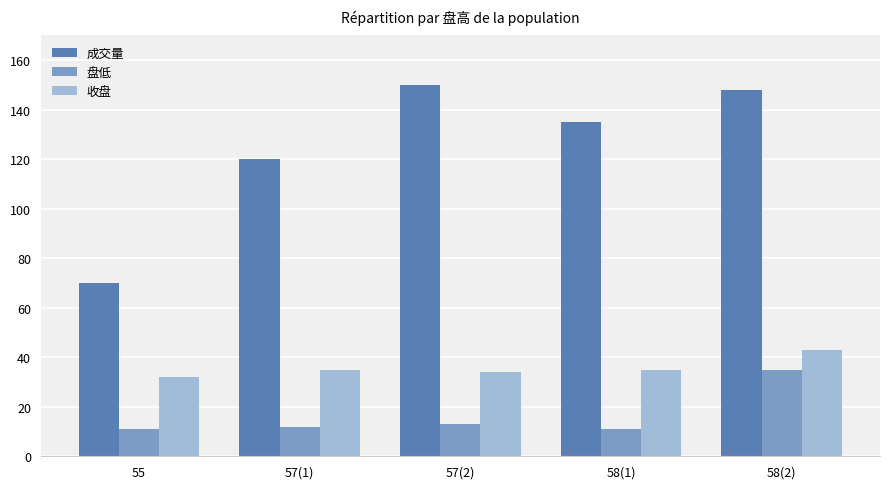

At 58(2), list the series in order from largest to smallest.

成交量, 收盘, 盘低